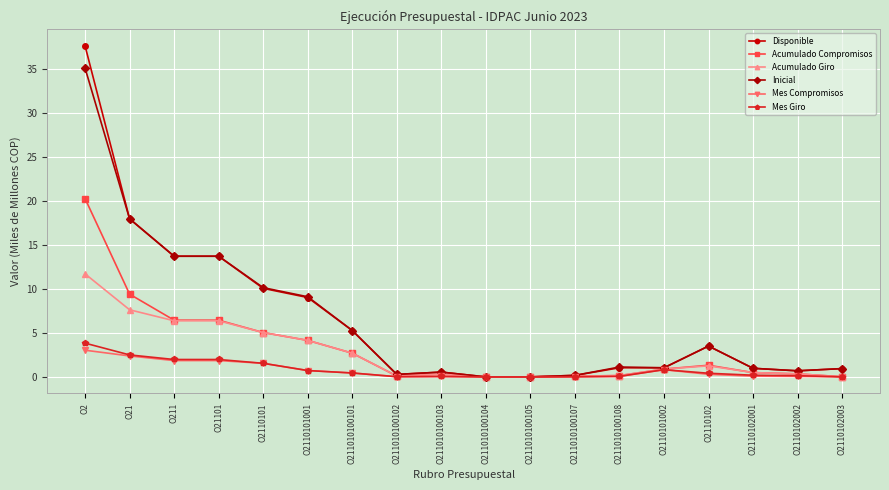

True or false: Mes Compromisos has more than 0 points higher than both neighbors.

True